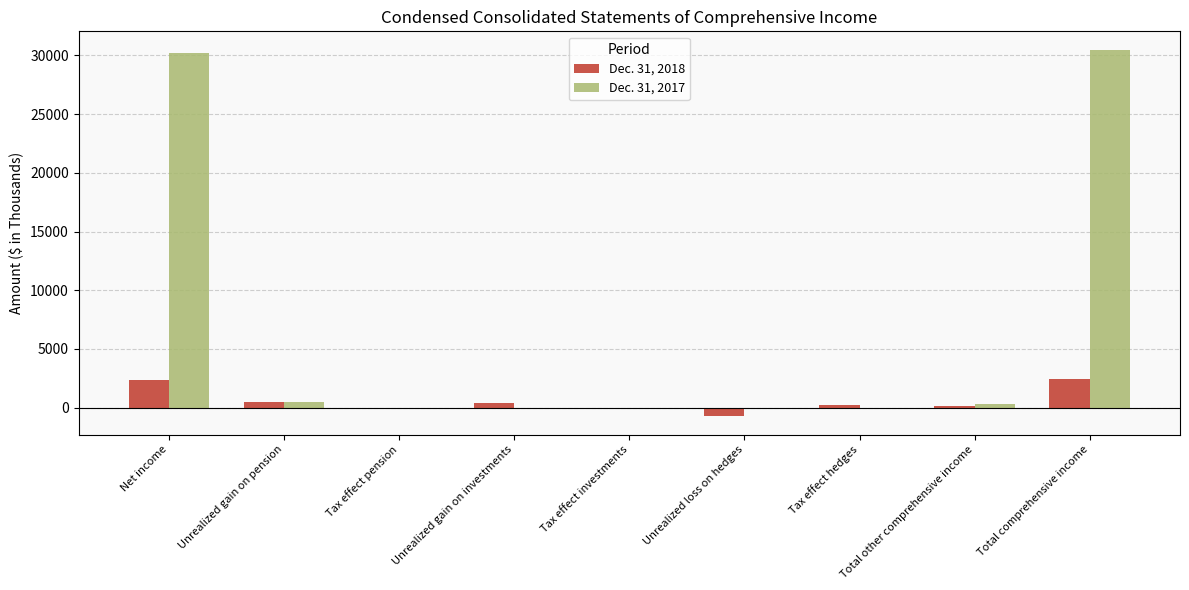

What is the total value across all series at Unrealized loss on hedges?

-745